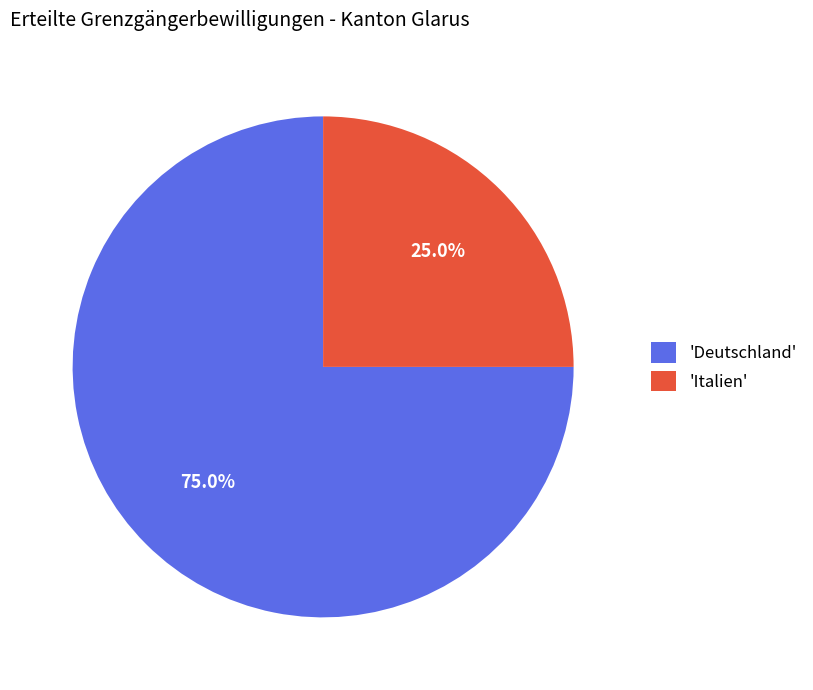

Is there a majority slice in this chart?

Yes